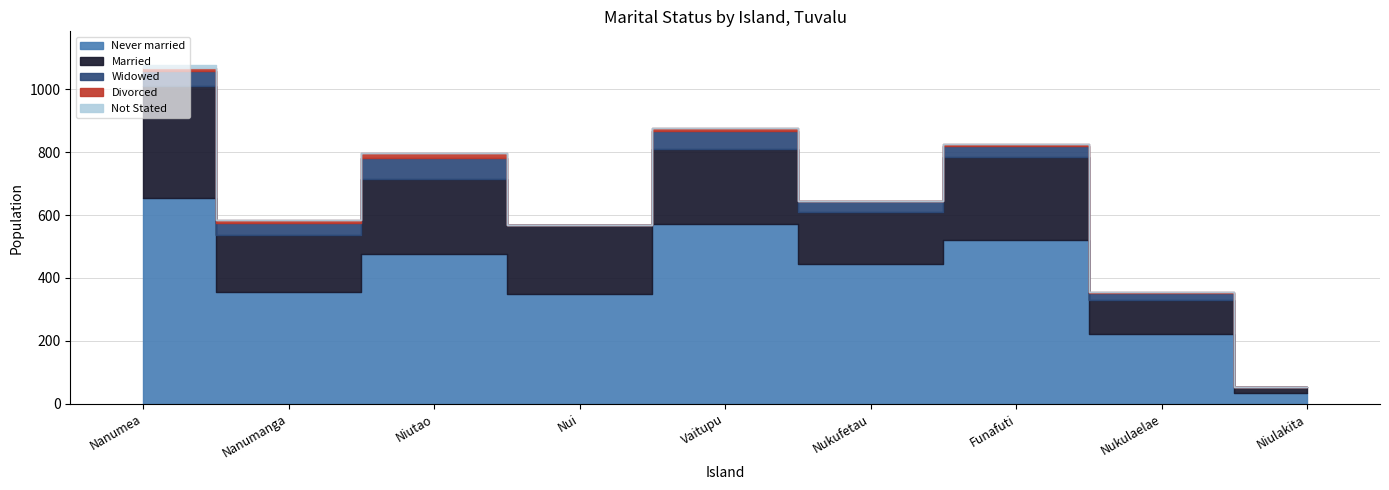

Count the number of data series in this chart.

5